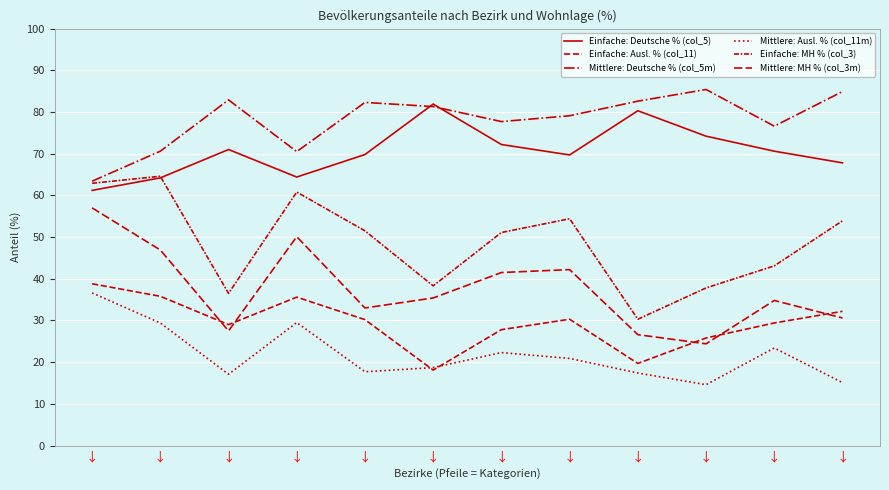

Does the chart have visible grid lines?

Yes